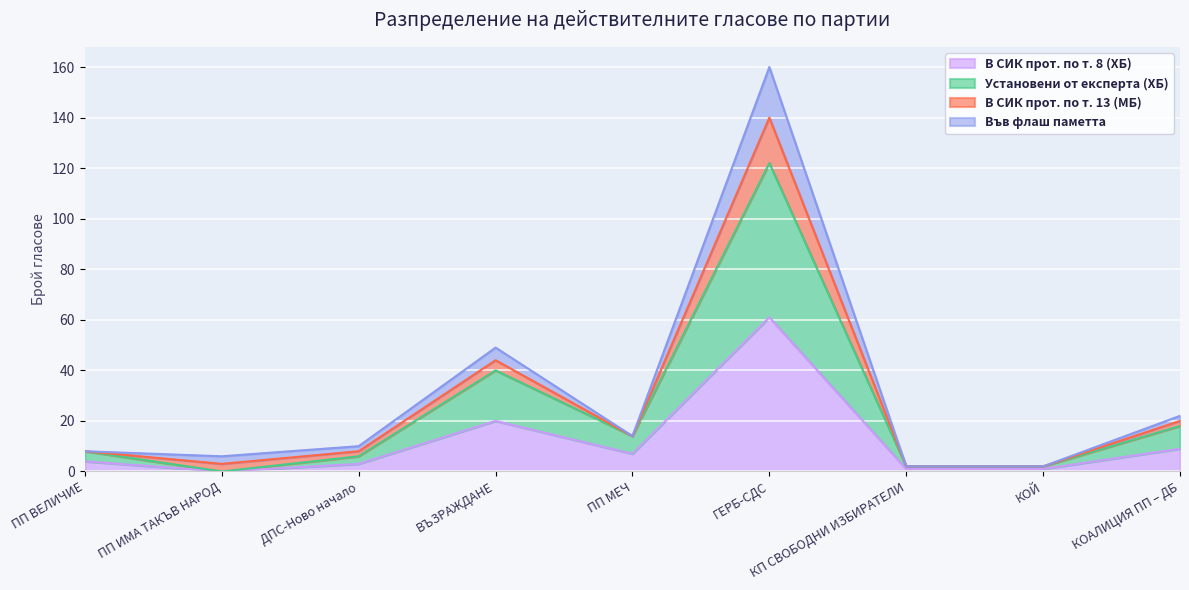

Does the chart display data point markers on the line(s)?

No